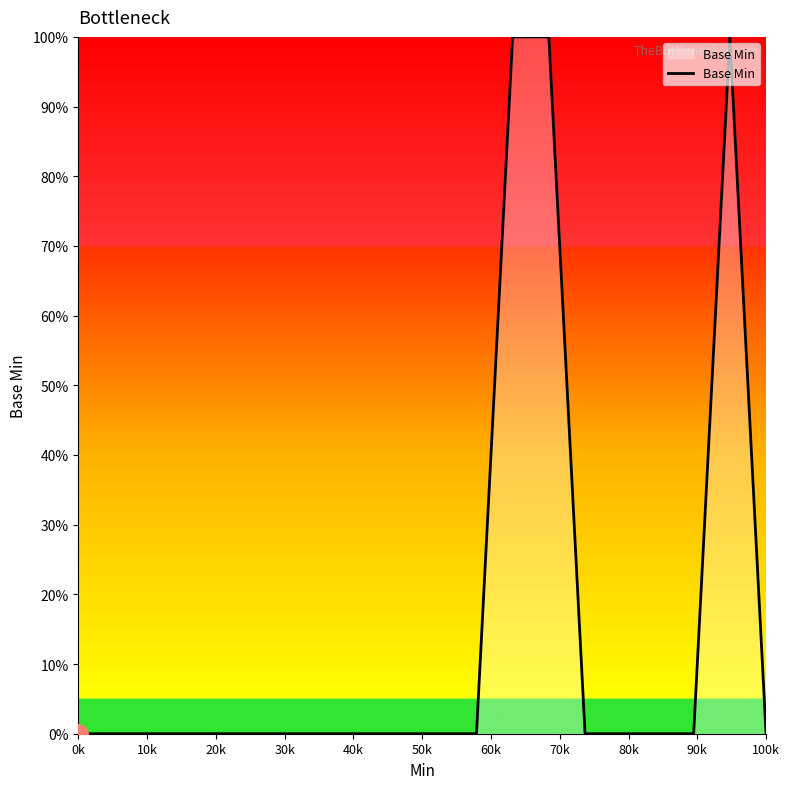

True or false: the data has more than 1 interior local peaks.

False